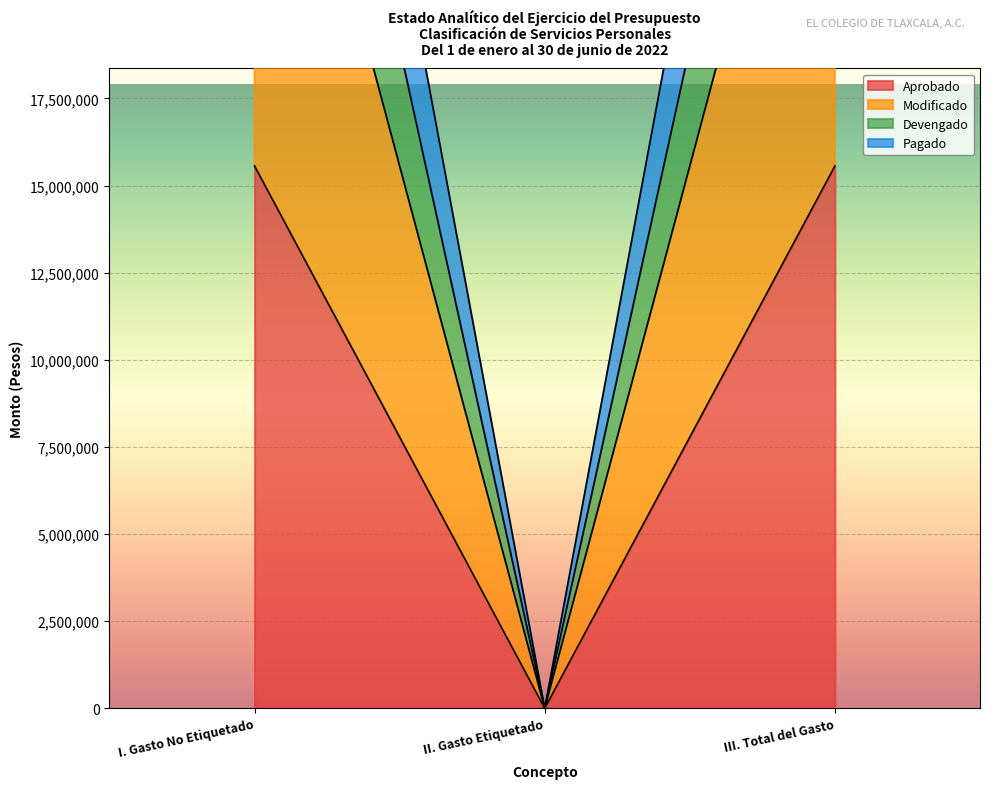

What is the average value of the Aprobado series?

10375344